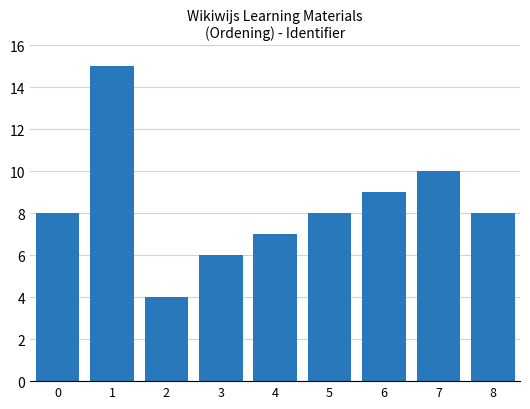

True or false: the data shows 15 at 1.

True